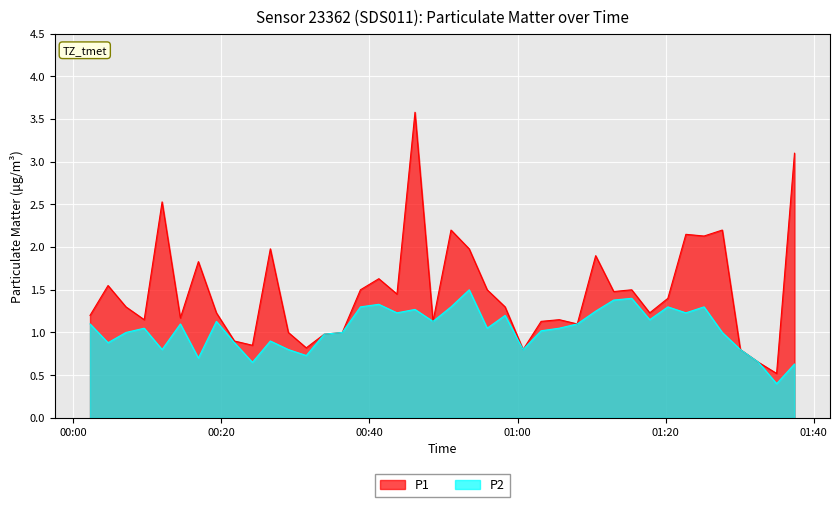

List the labels in order of P2 value, smallest first.

2023-03-14T01:34:59, 2023-03-14T01:37:24, 2023-03-14T00:24:12, 2023-03-14T01:32:33, 2023-03-14T00:16:54, 2023-03-14T00:31:28, 2023-03-14T00:12:00, 2023-03-14T00:29:03, 2023-03-14T01:00:45, 2023-03-14T01:30:05, 2023-03-14T00:04:42, 2023-03-14T00:21:46, 2023-03-14T00:26:37, 2023-03-14T00:33:54, 2023-03-14T00:07:07, 2023-03-14T00:36:20, 2023-03-14T01:27:39, 2023-03-14T01:03:11, 2023-03-14T00:09:35, 2023-03-14T00:55:54, 2023-03-14T01:05:38, 2023-03-14T00:02:16, 2023-03-14T00:14:28, 2023-03-14T01:08:04, 2023-03-14T00:19:20, 2023-03-14T00:48:35, 2023-03-14T01:17:51, 2023-03-14T00:58:19, 2023-03-14T00:43:43, 2023-03-14T01:22:44, 2023-03-14T01:10:33, 2023-03-14T00:46:09, 2023-03-14T00:38:47, 2023-03-14T00:51:01, 2023-03-14T01:20:18, 2023-03-14T01:25:11, 2023-03-14T00:41:16, 2023-03-14T01:12:59, 2023-03-14T01:15:25, 2023-03-14T00:53:28